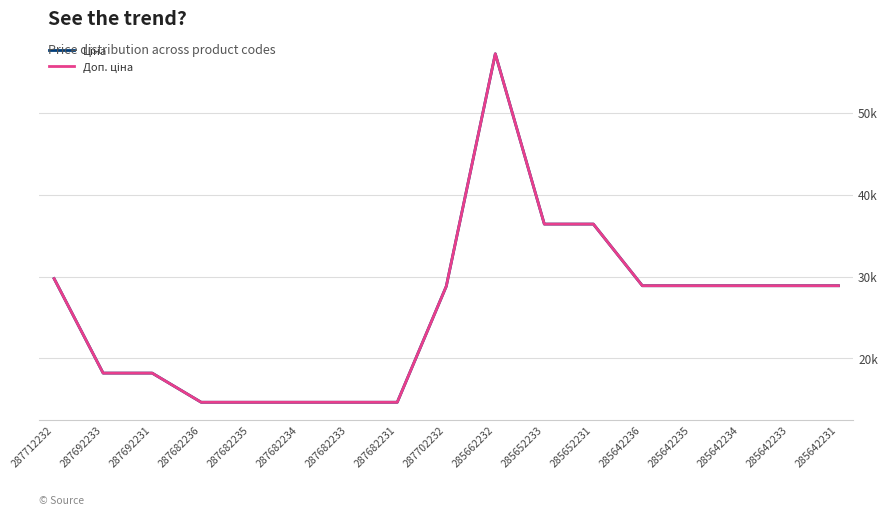

In Ціна, how many points are higher than both neighbors (excluding endpoints)?

1